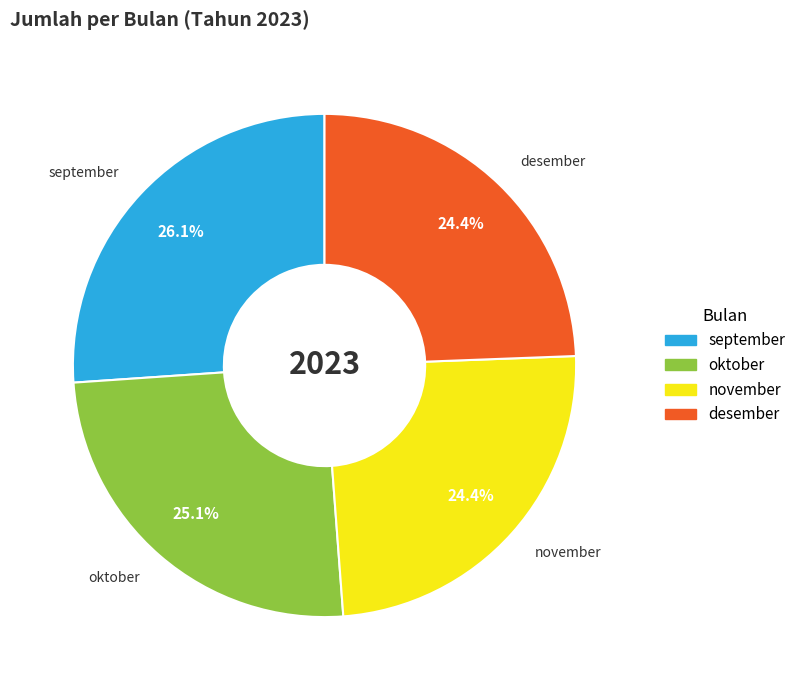

Which category has the biggest portion of the pie?

september